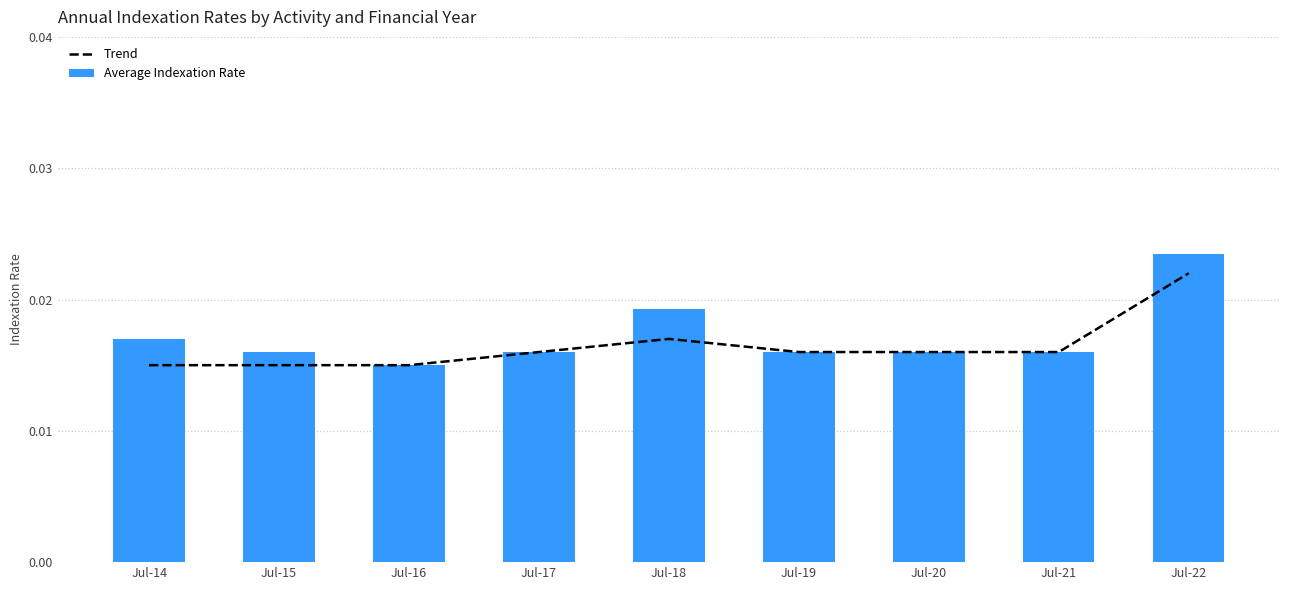

Reading left to right, list all the values displayed in this chart.

Trend: Jul-14=0.0	Jul-15=0.0	Jul-16=0.0	Jul-17=0.0	Jul-18=0.0	Jul-19=0.0	Jul-20=0.0	Jul-21=0.0	Jul-22=0.0
Average Indexation Rate: Jul-14=0.0	Jul-15=0.0	Jul-16=0.0	Jul-17=0.0	Jul-18=0.0	Jul-19=0.0	Jul-20=0.0	Jul-21=0.0	Jul-22=0.0